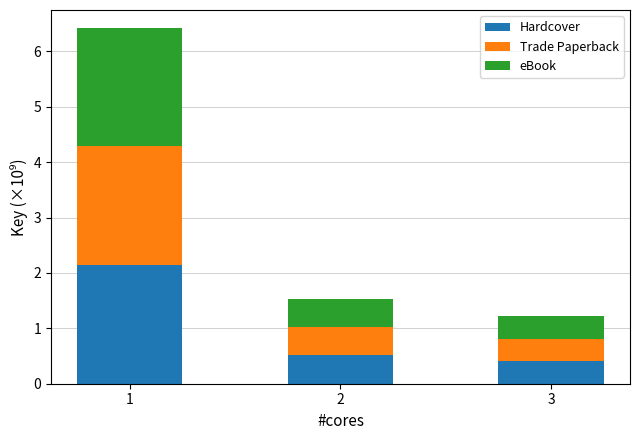

Reading right to left, list the values for the Hardcover series.

0.4	0.5	2.1